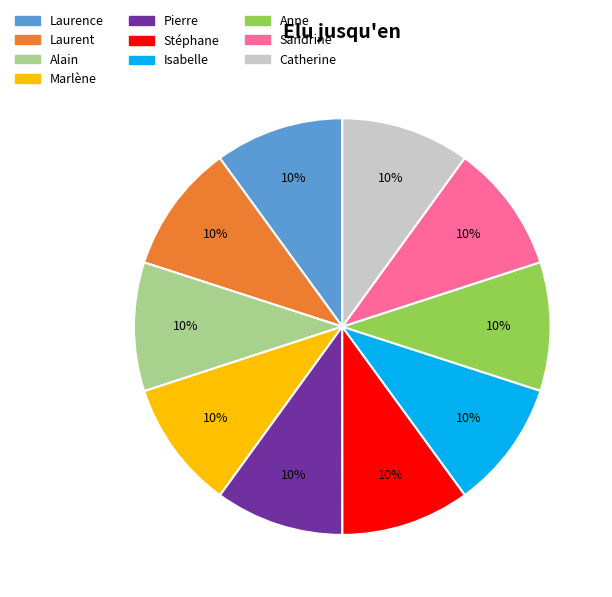

Count the number of slices in the pie.

10